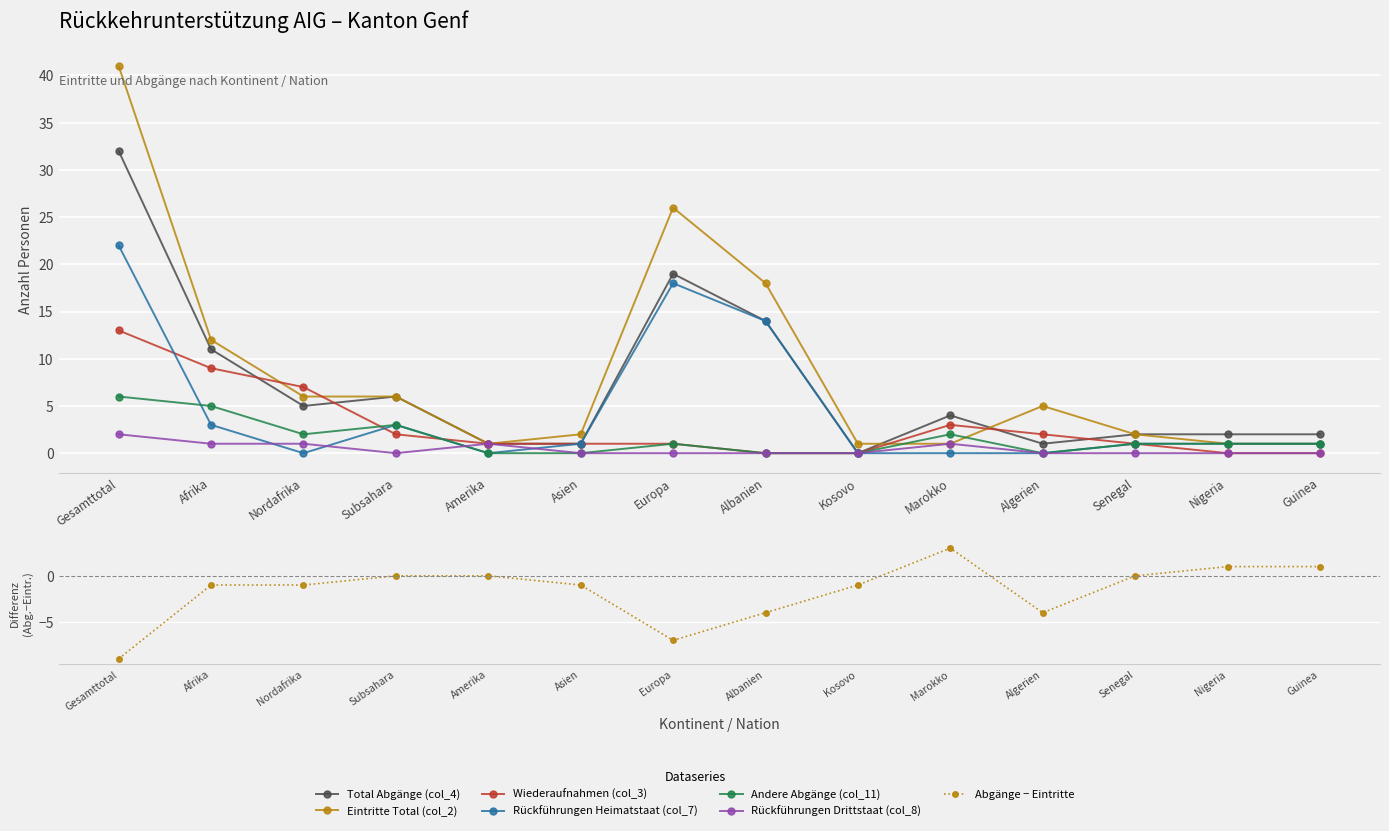

Reading left to right, extract all data points from this chart.

Total Abgänge (col_4): 32	11	5	6	1	1	19	14	0	4	1	2	2	2
Eintritte Total (col_2): 41	12	6	6	1	2	26	18	1	1	5	2	1	1
Wiederaufnahmen (col_3): 13	9	7	2	1	1	1	0	0	3	2	1	0	0
Rückführungen Heimatstaat (col_7): 22	3	0	3	0	1	18	14	0	0	0	1	1	1
Andere Abgänge (col_11): 6	5	2	3	0	0	1	0	0	2	0	1	1	1
Rückführungen Drittstaat (col_8): 2	1	1	0	1	0	0	0	0	1	0	0	0	0